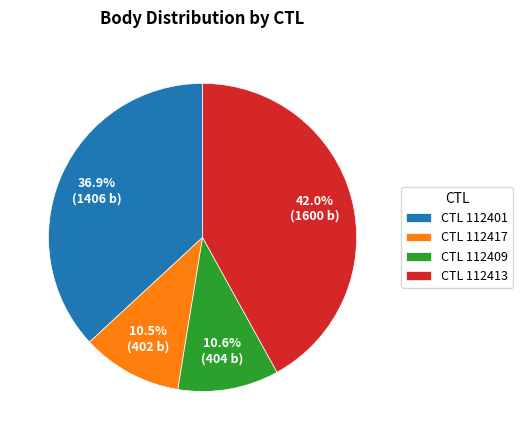

Which has a higher value, CTL 112401 or CTL 112417?

CTL 112401